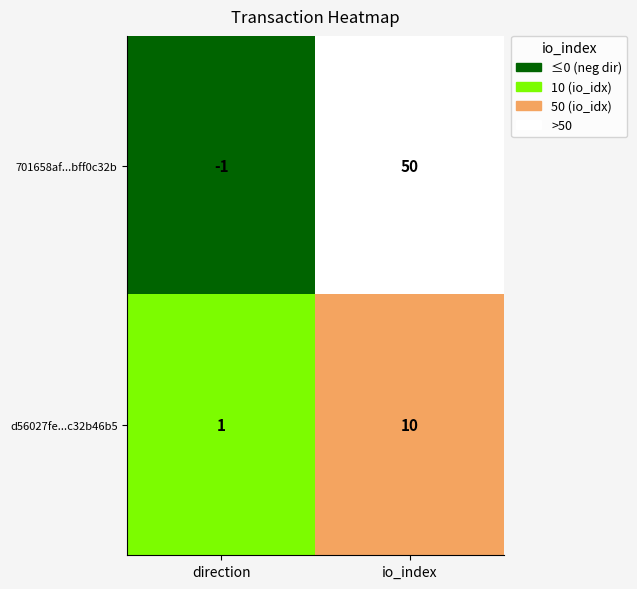

What is the maximum value shown in the chart?

50